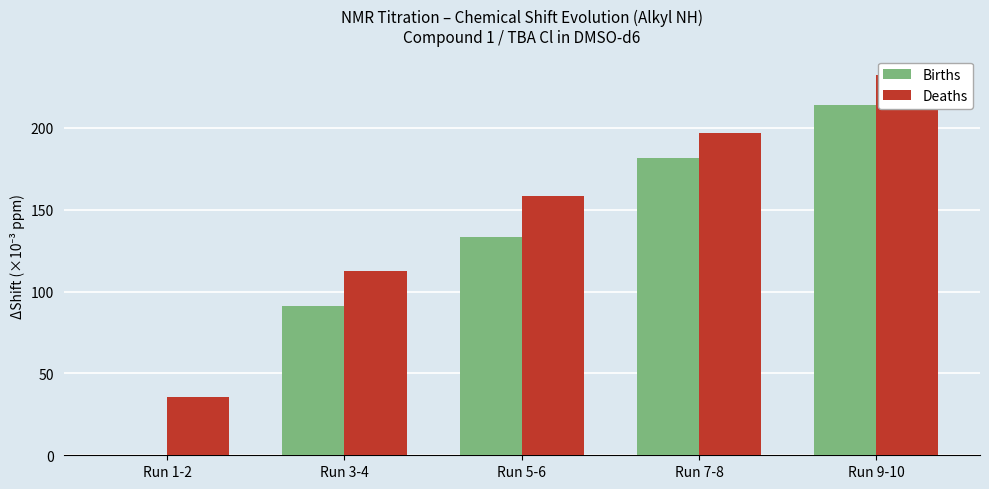

At Run 3-4, list the series in order from smallest to largest.

Births, Deaths